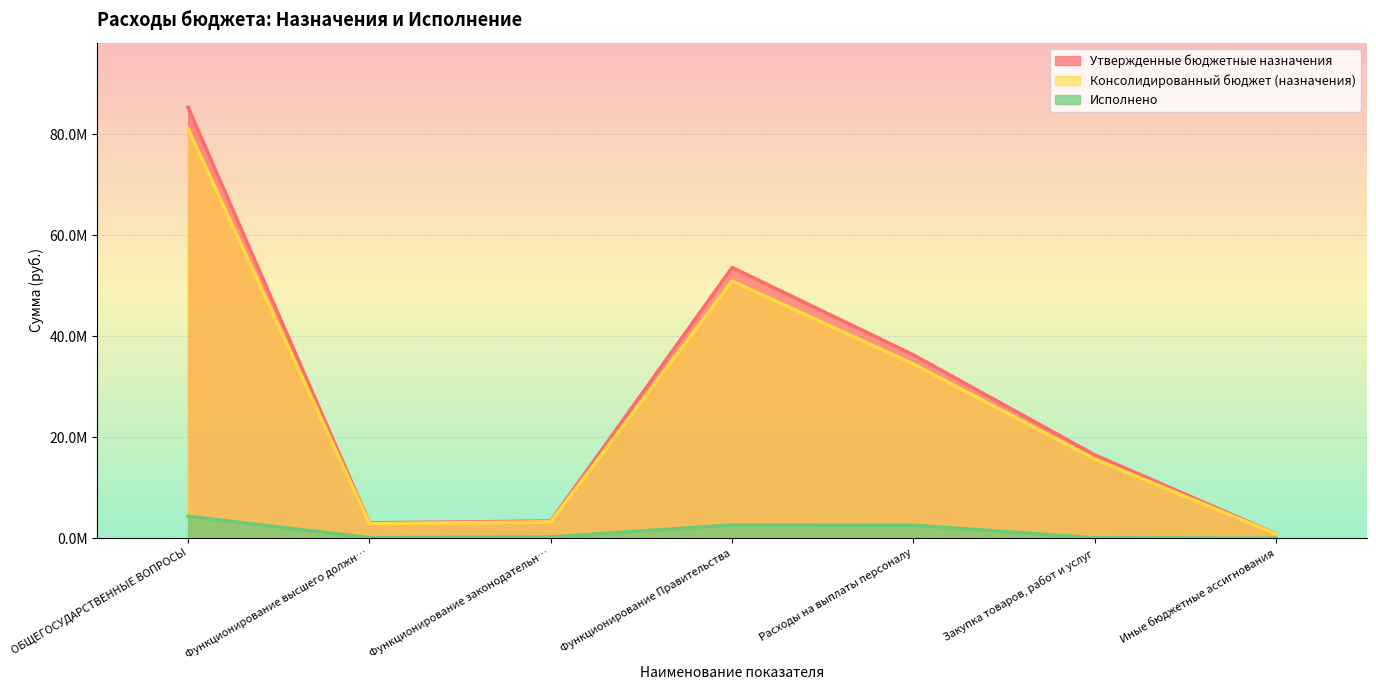

Which has a higher value, ОБЩЕГОСУДАРСТВЕННЫЕ ВОПРОСЫ or Закупка товаров, работ и услуг?

ОБЩЕГОСУДАРСТВЕННЫЕ ВОПРОСЫ